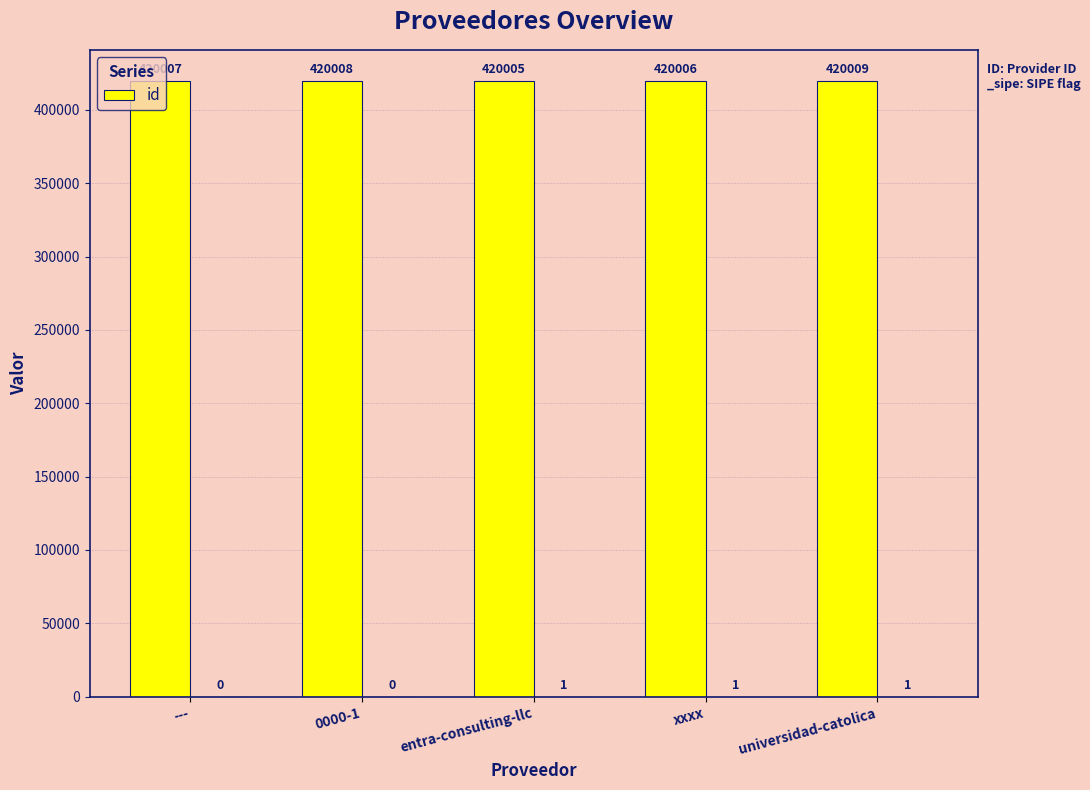

How many bars are there in total?

5